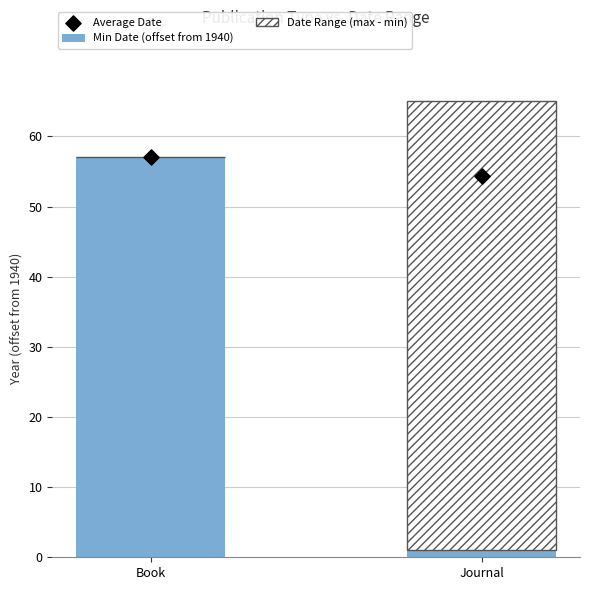

At how many categories does at least one series exceed 30?

2